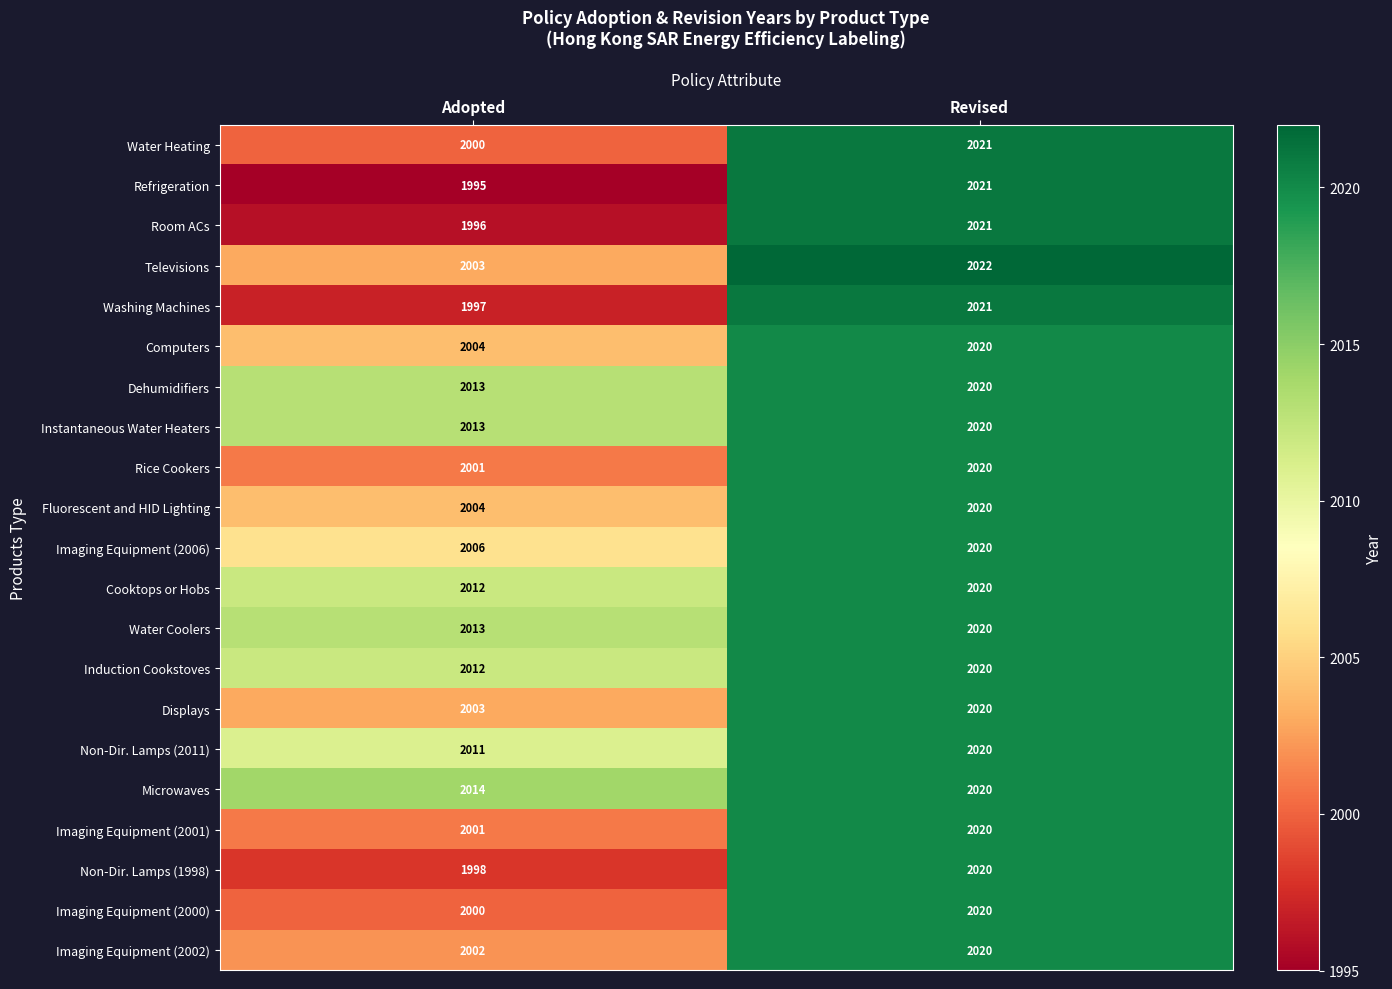

At which category is the sum across all series the highest?

Revised